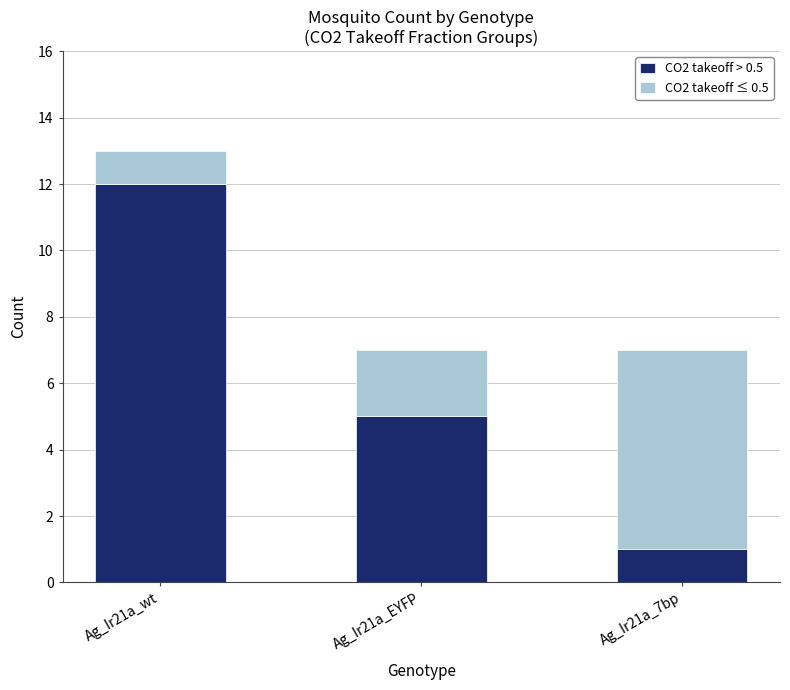

At which label does CO2 takeoff > 0.5 reach its peak?

Ag_Ir21a_wt